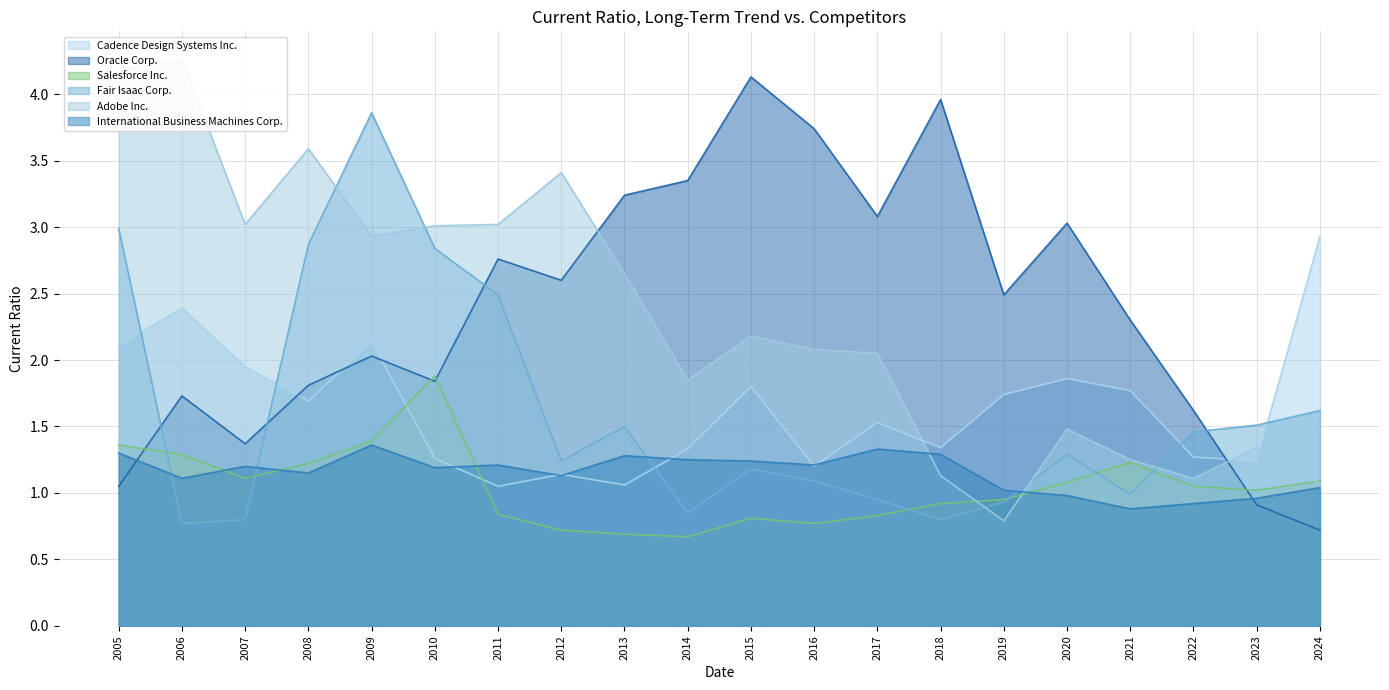

Is it true that Cadence Design Systems Inc. equals 1.1 at 2012?

True